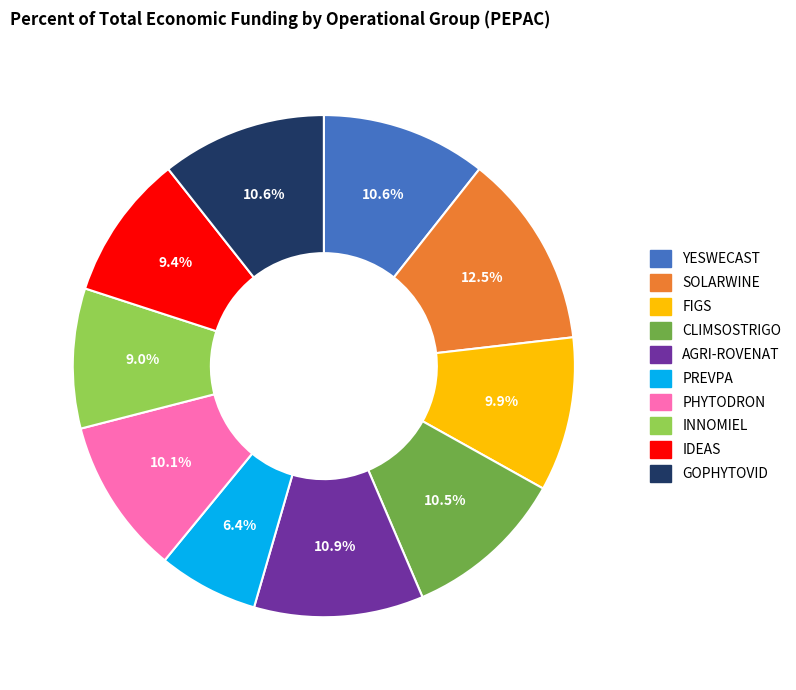

Is there any slice that represents more than half of the pie?

No